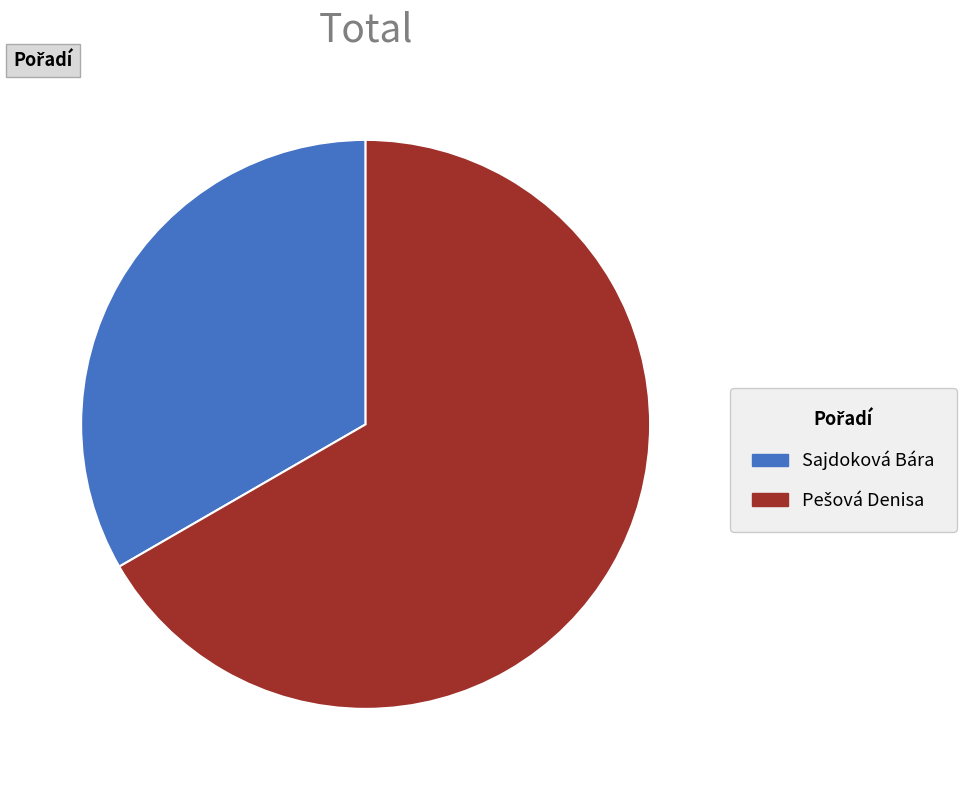

Is it true that Sajdoková Bára is 33% of the pie?

True